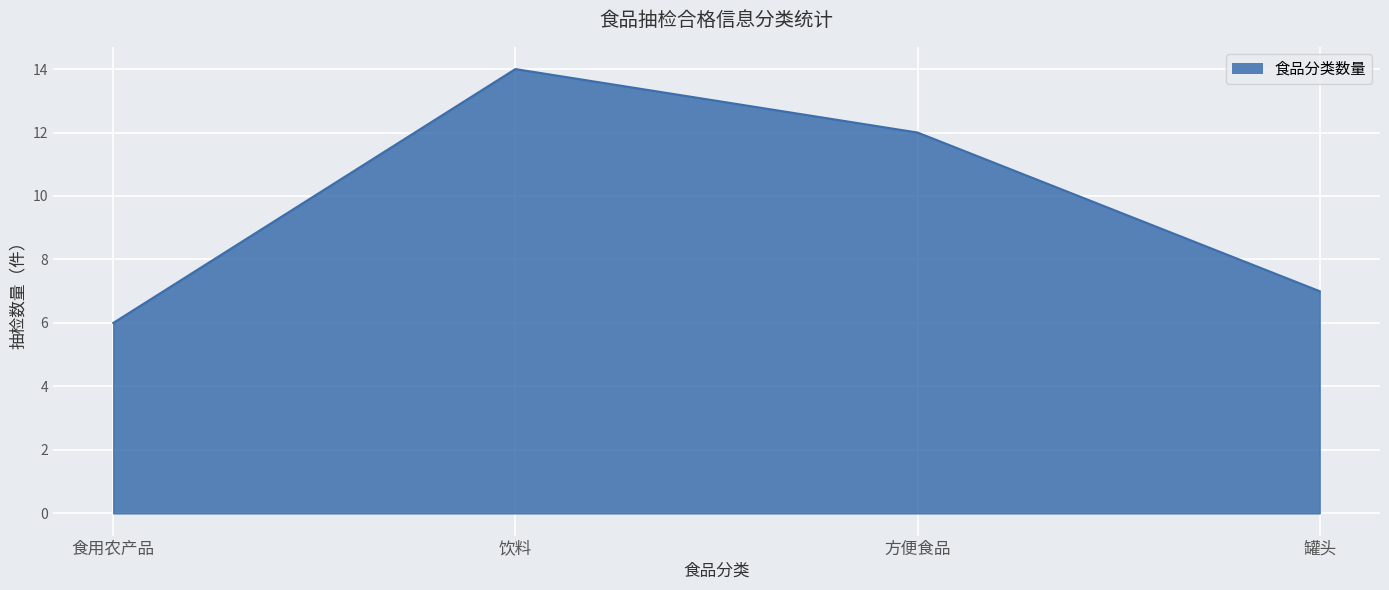

Rank the categories by value from lowest to highest.

食用农产品, 罐头, 方便食品, 饮料